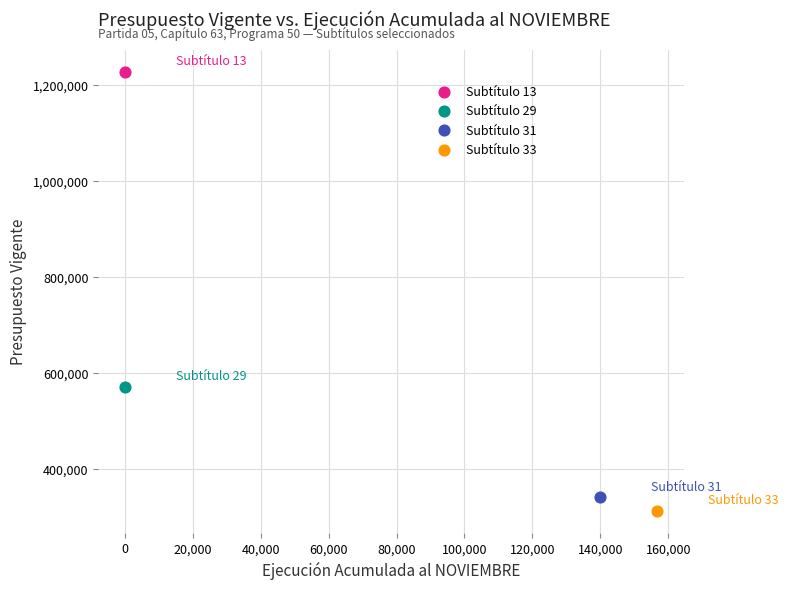

What are all the series names shown in the legend?

Subtítulo 13, Subtítulo 29, Subtítulo 31, Subtítulo 33